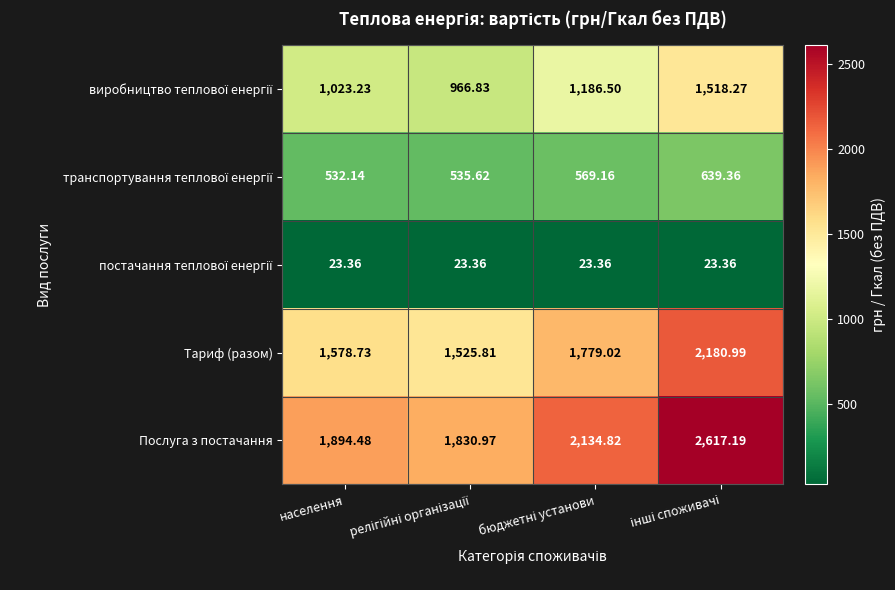

Which series has the widest spread of values?

Послуга з постачання